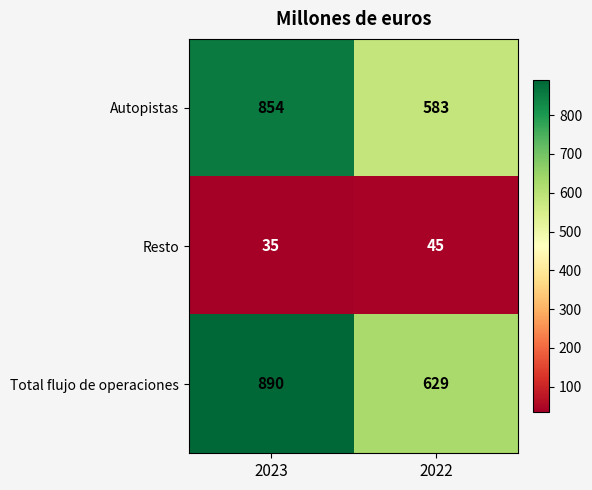

Is it true that Resto equals 35 at 2023?

True